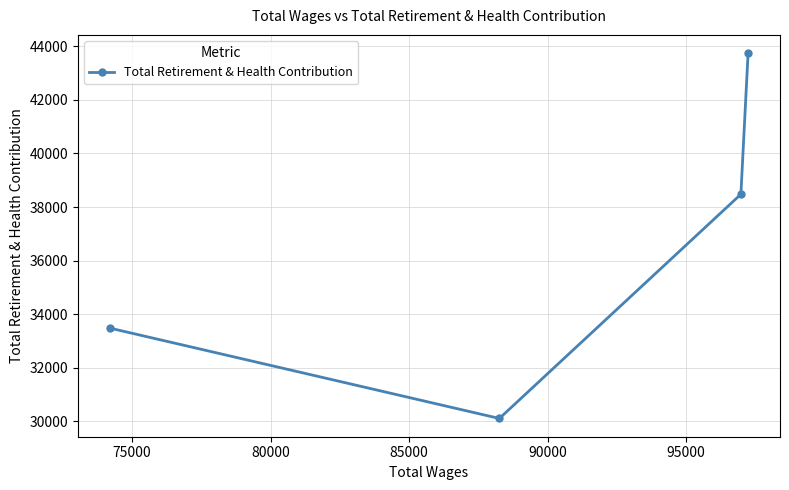

What is the value of the 3rd point from the left?

38477